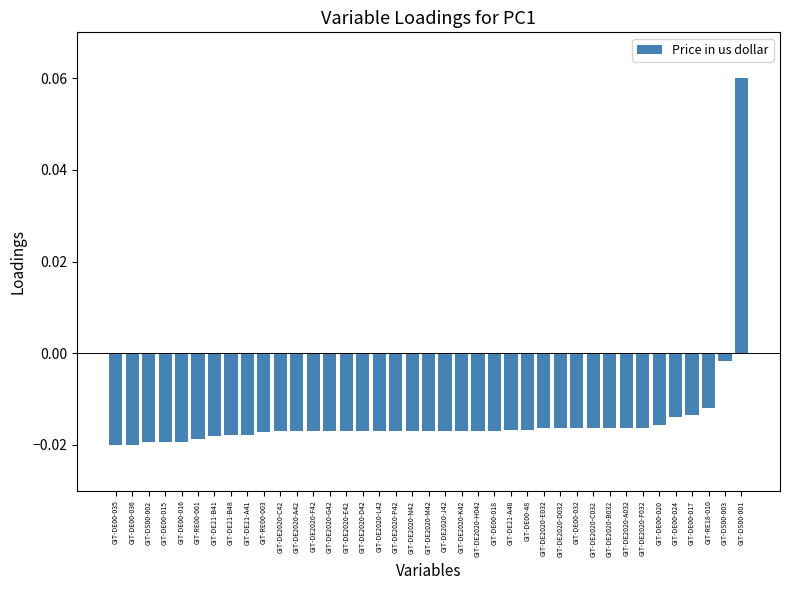

Where does the data first go above 0?

GIT-DS00-001